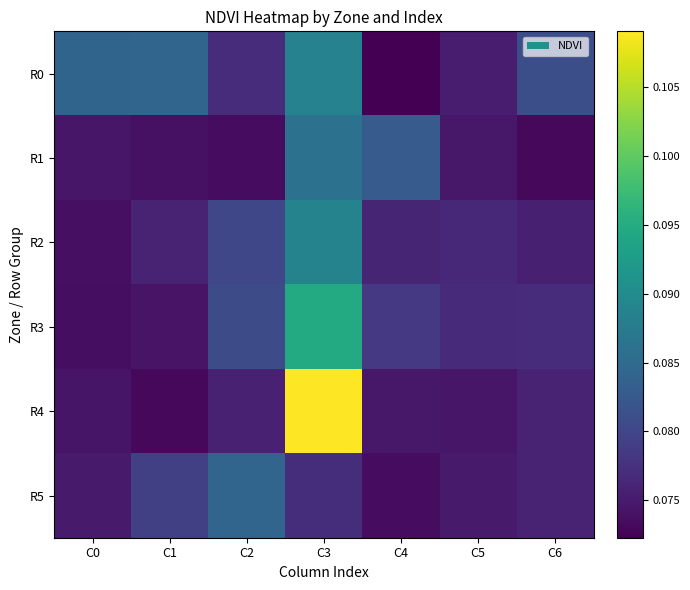

Reading left to right, transcribe all the data shown in this chart.

R0: C0=0.1	C1=0.1	C2=0.1	C3=0.1	C4=0.1	C5=0.1	C6=0.1
R1: C0=0.1	C1=0.1	C2=0.1	C3=0.1	C4=0.1	C5=0.1	C6=0.1
R2: C0=0.1	C1=0.1	C2=0.1	C3=0.1	C4=0.1	C5=0.1	C6=0.1
R3: C0=0.1	C1=0.1	C2=0.1	C3=0.1	C4=0.1	C5=0.1	C6=0.1
R4: C0=0.1	C1=0.1	C2=0.1	C3=0.1	C4=0.1	C5=0.1	C6=0.1
R5: C0=0.1	C1=0.1	C2=0.1	C3=0.1	C4=0.1	C5=0.1	C6=0.1